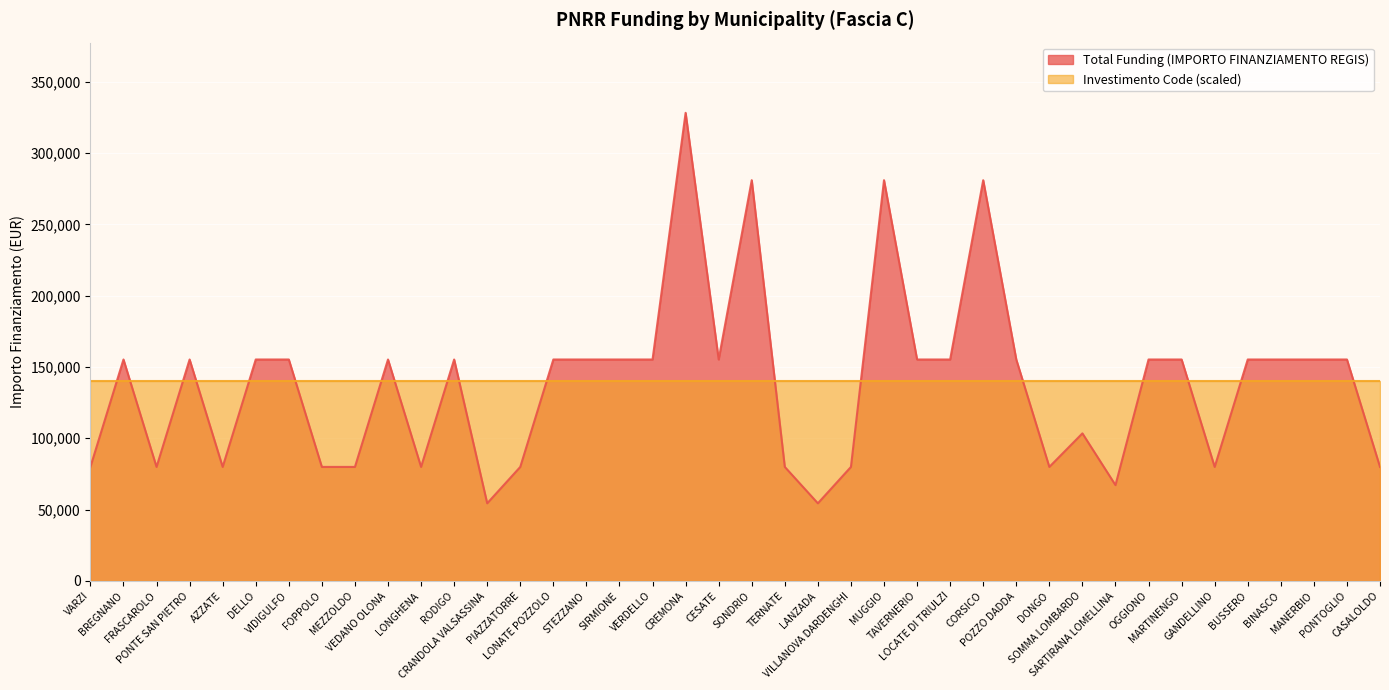

What is the sum of the values at CASALOLDO and LOCATE DI TRIULZI?

235156